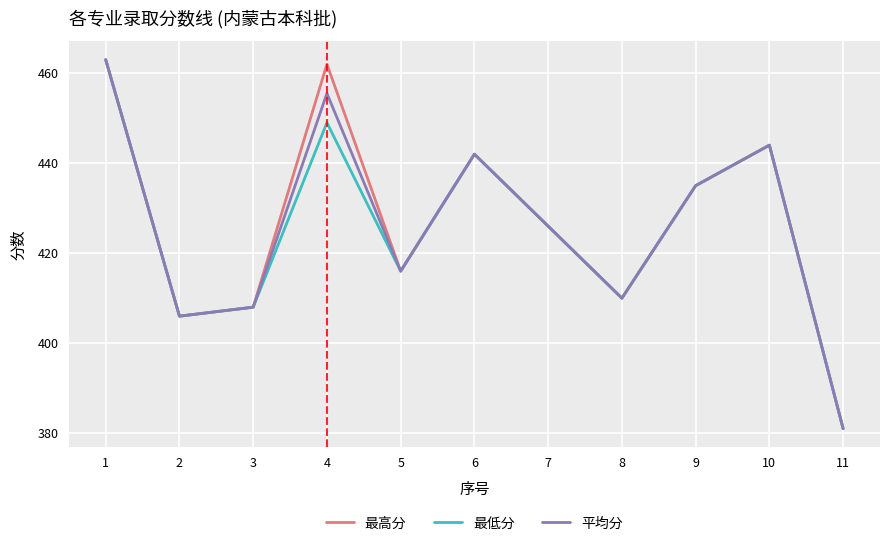

What is the spread (max minus min) of values at 4?

13.0